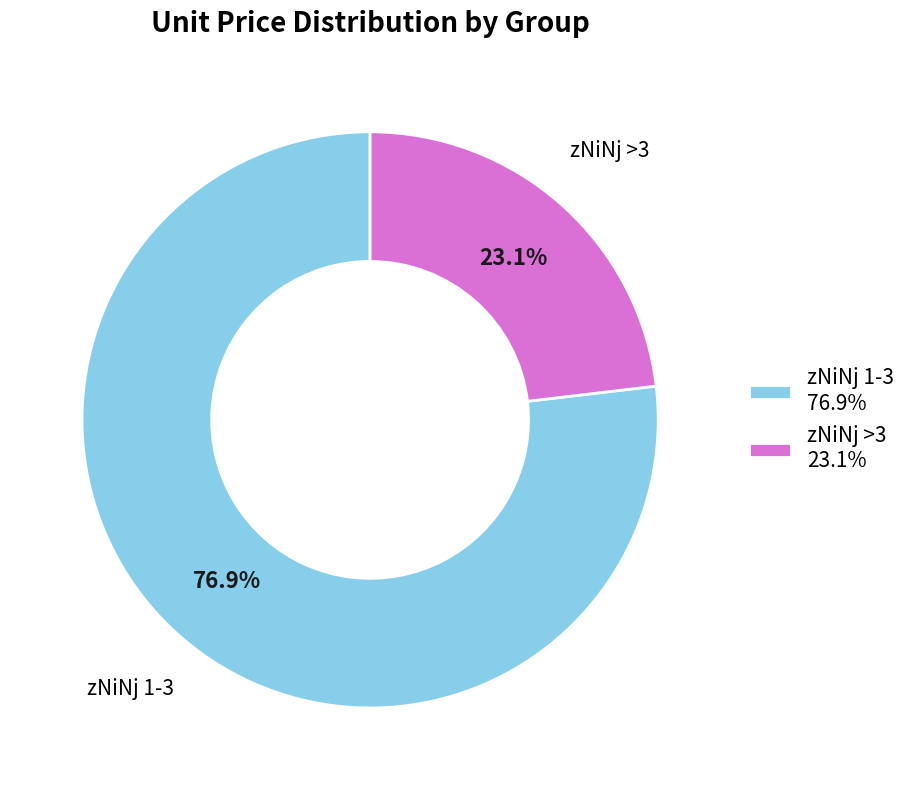

Between zNiNj 1-3 and zNiNj >3, which is larger?

zNiNj 1-3